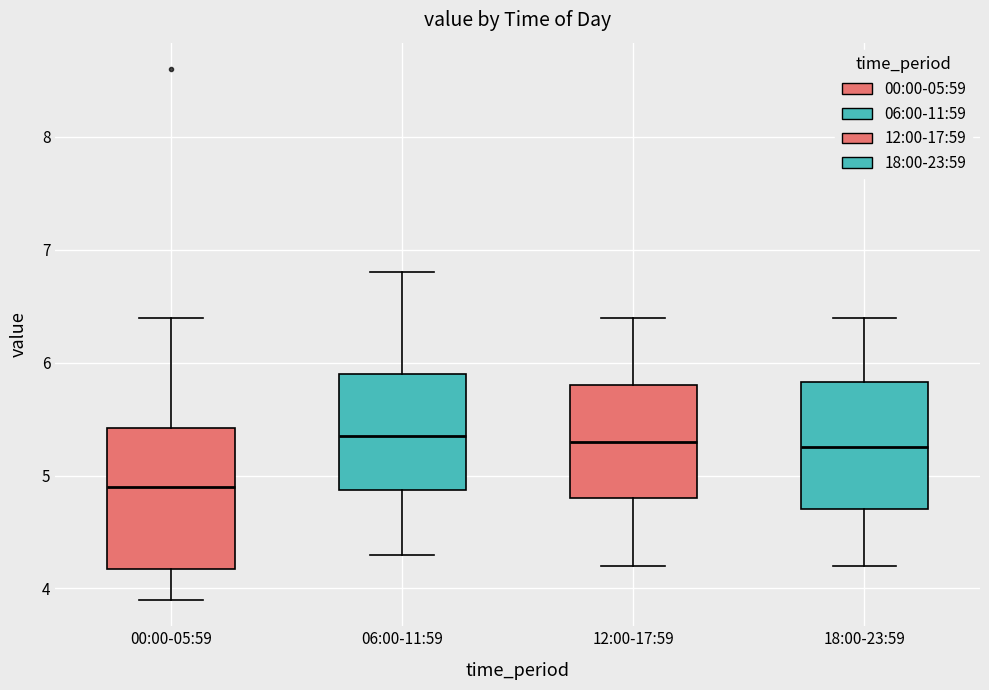

Reading left to right, read every box against the y-axis: the position of its median line, the range the box covers, and the ends of its whiskers. The values are not printed on the chart, so give them approximately, as read against the axis.

00:00-05:59: median 4.9, box 4.2 to 5.4, whiskers 3.9 to 6.4
06:00-11:59: median 5.4, box 4.9 to 5.9, whiskers 4.3 to 6.8
12:00-17:59: median 5.3, box 4.8 to 5.8, whiskers 4.2 to 6.4
18:00-23:59: median 5.3, box 4.7 to 5.8, whiskers 4.2 to 6.4